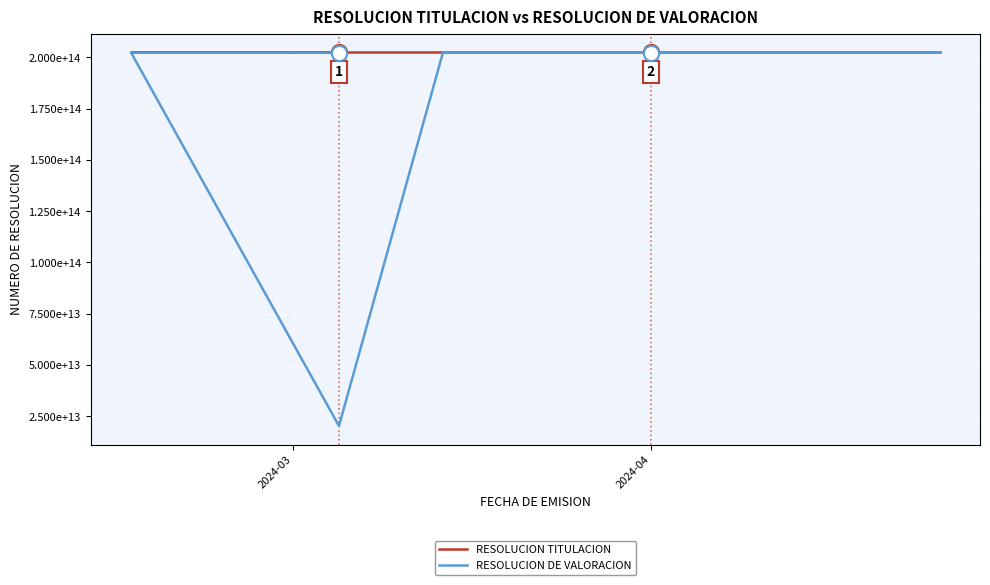

What are all the series names shown in the legend?

RESOLUCION TITULACION, RESOLUCION DE VALORACION